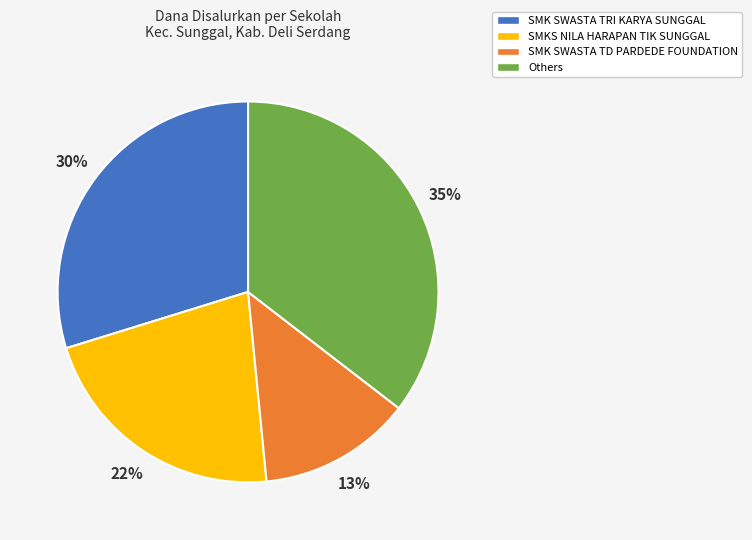

Does any single category account for the majority?

No